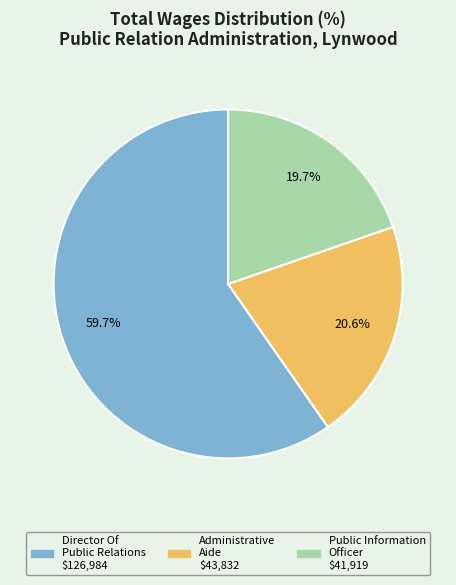

To the nearest percent, what percentage of the pie is Public Information Officer?

20%